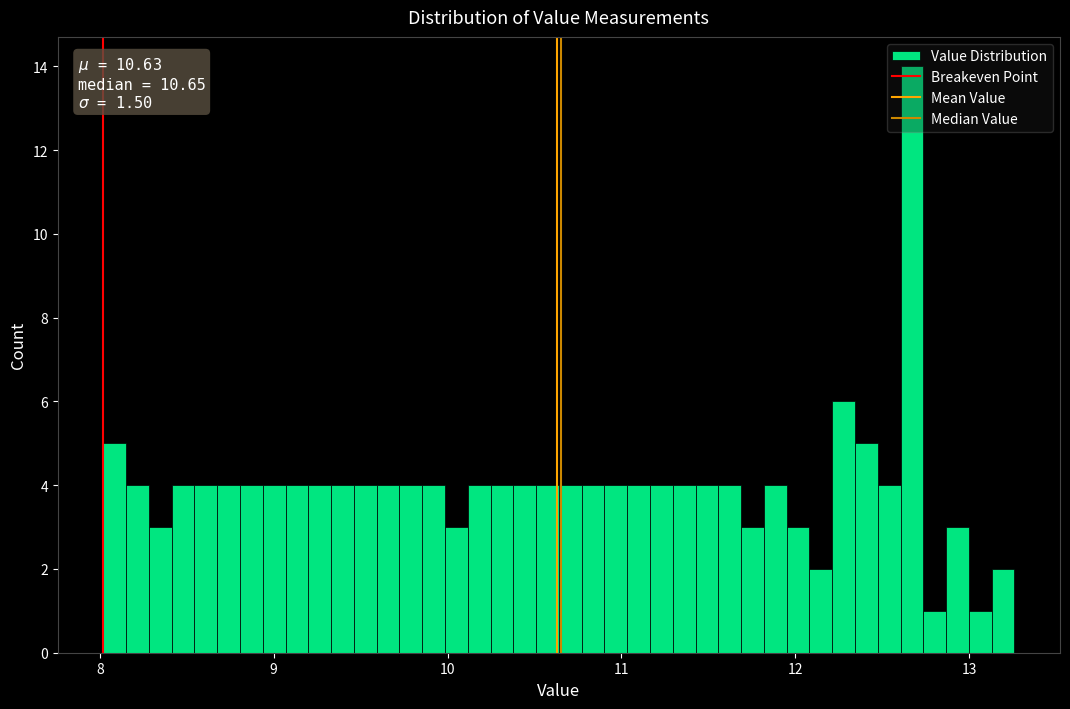

Around what value on the x-axis is the tallest bar? Give the approximate position of its centre, as read against the axis.

12.7